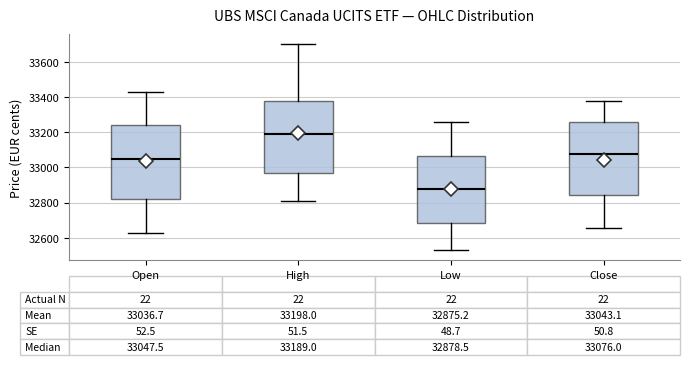

Which box's median line is the lowest?

Low